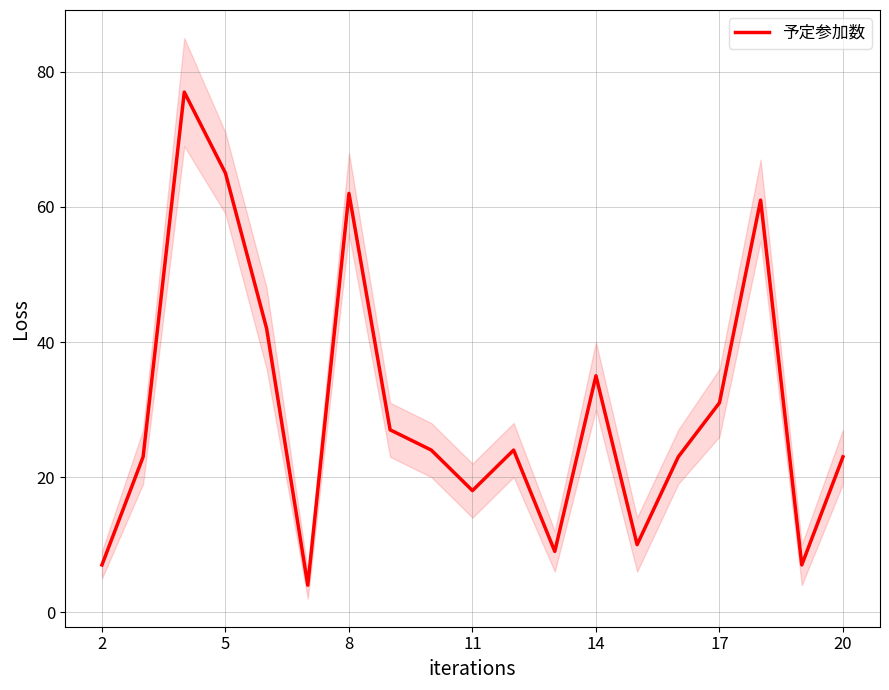

What is the maximum value for 予定参加数?

77